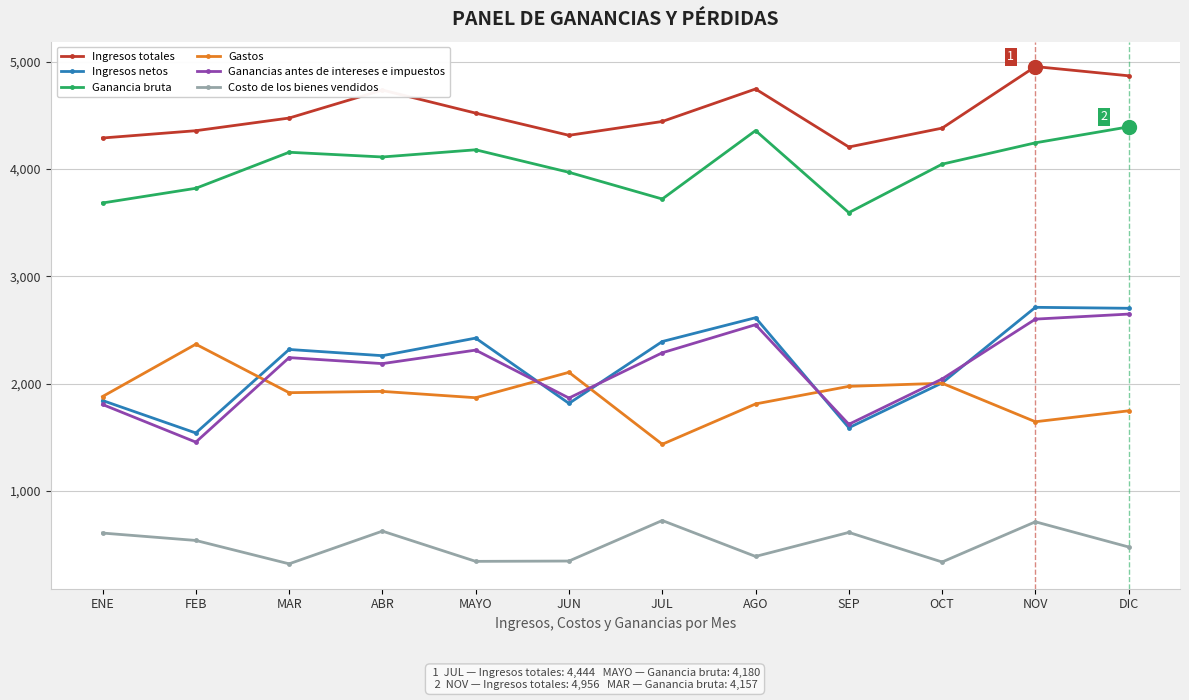

True or false: Costo de los bienes vendidos and Ganancia bruta cross at least once.

False